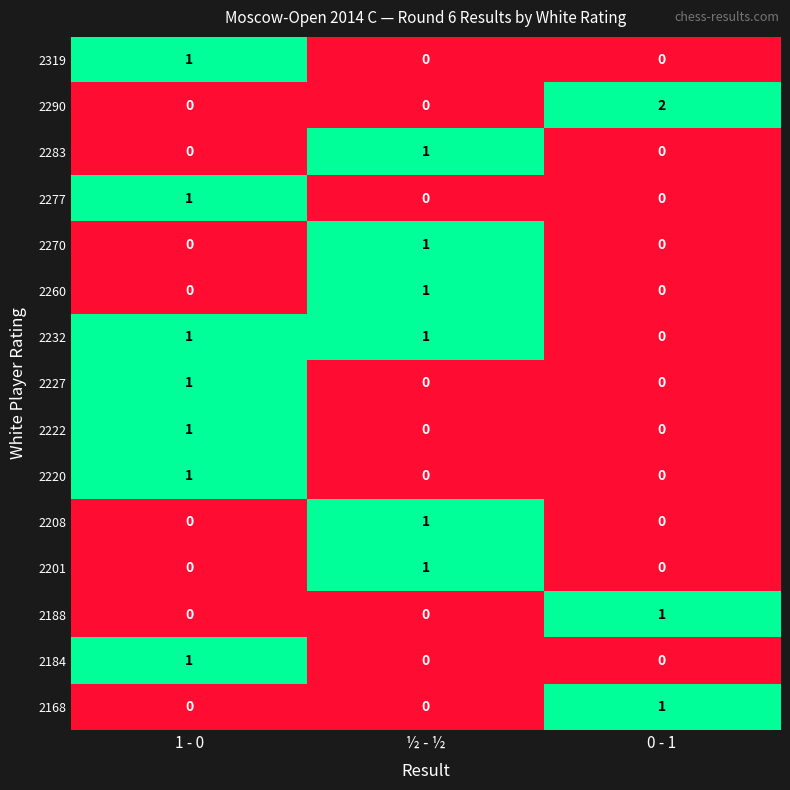

Which label corresponds to the largest value in the chart?

0 - 1